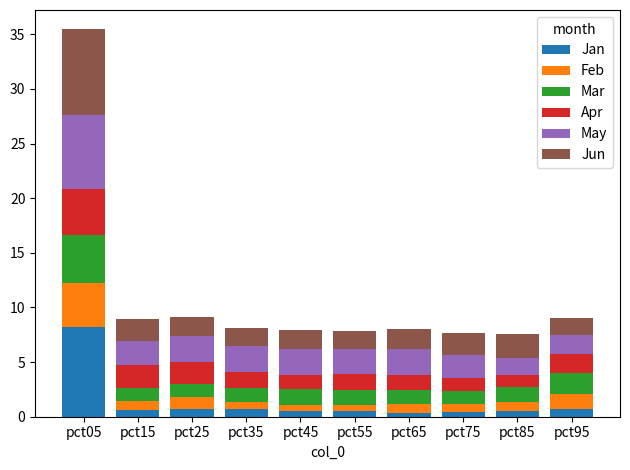

What is the difference between the maximum and second lowest values in the Jan series?

7.8